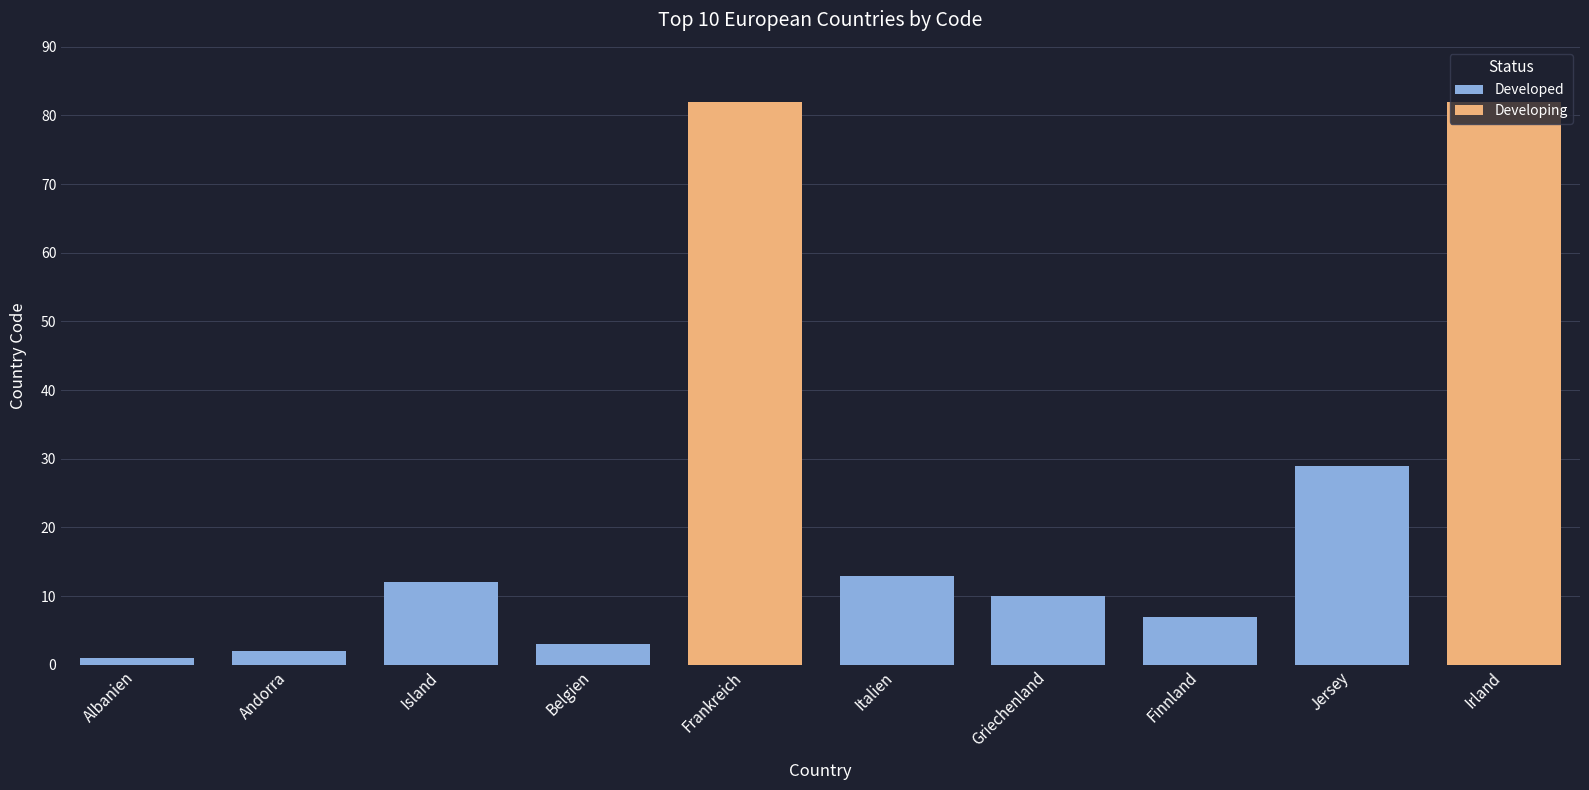

What is the maximum value shown in the chart?

82